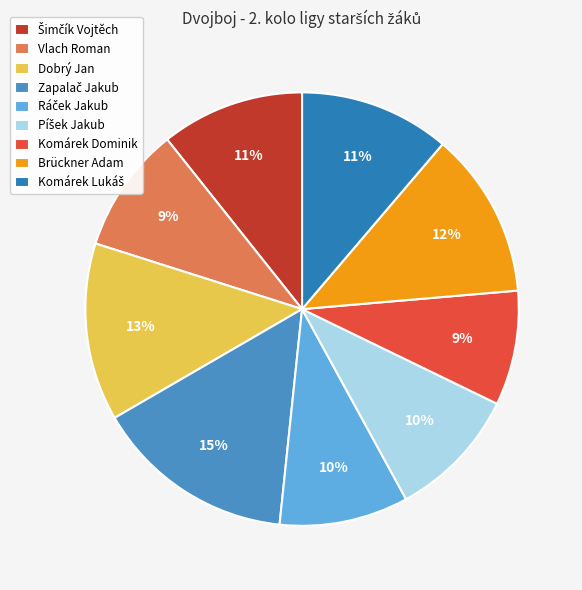

Is there any slice that represents more than half of the pie?

No